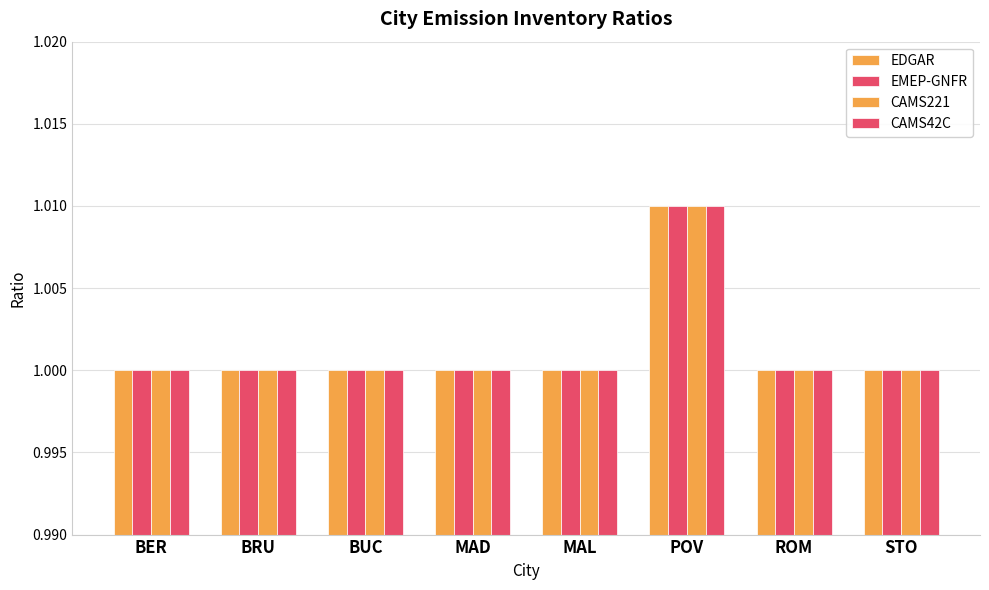

Count the number of data series in this chart.

4